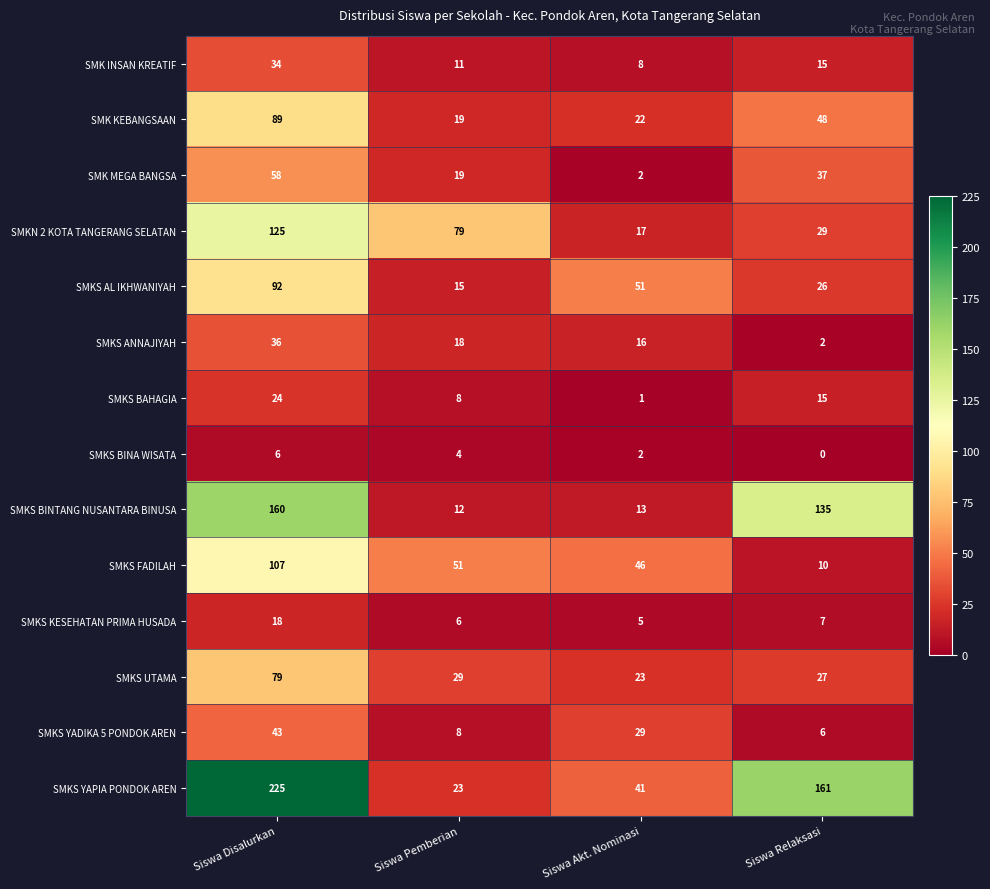

What is the difference between the highest and lowest values at Siswa Akt. Nominasi?

50